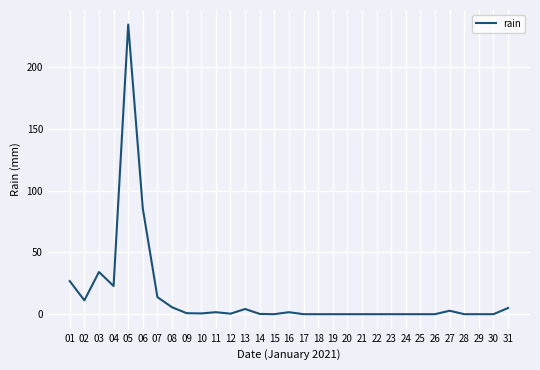

Is it true that the value at 01 is 26.8?

True